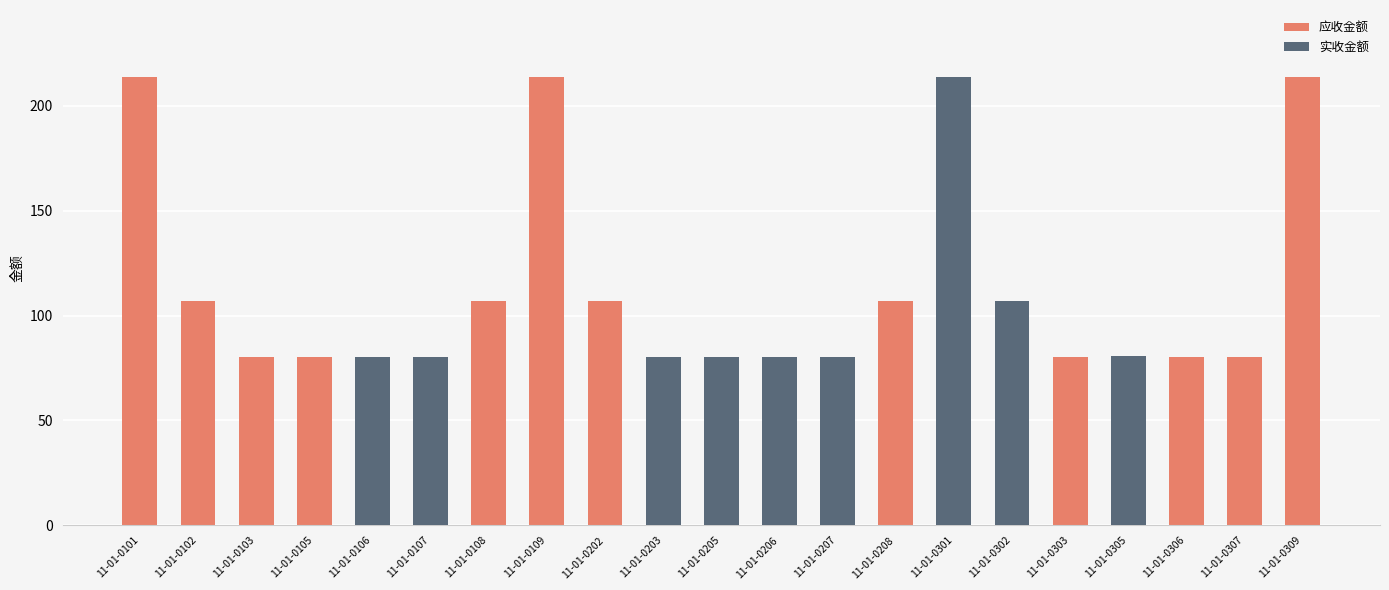

Does the chart contain stacked bars?

No